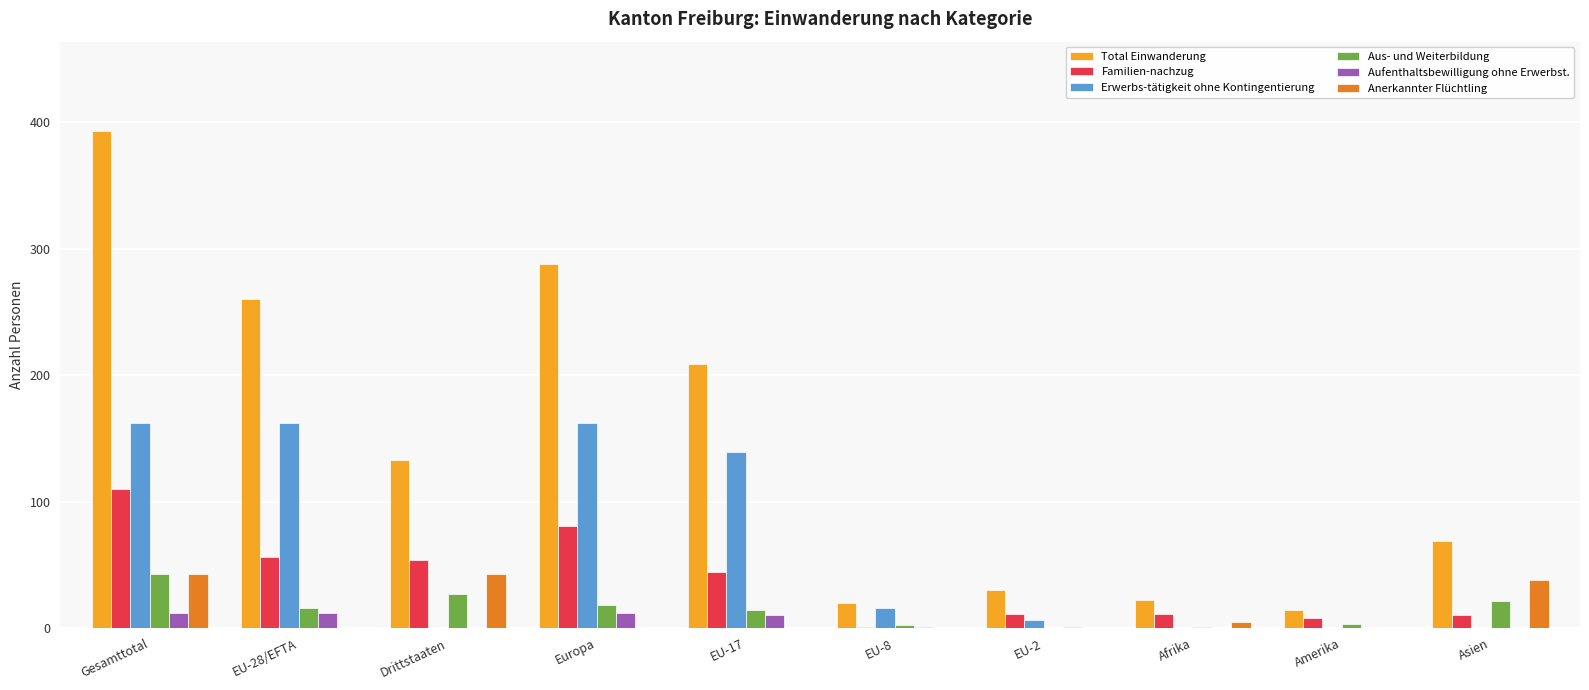

Which series has the largest total across all categories?

Total Einwanderung